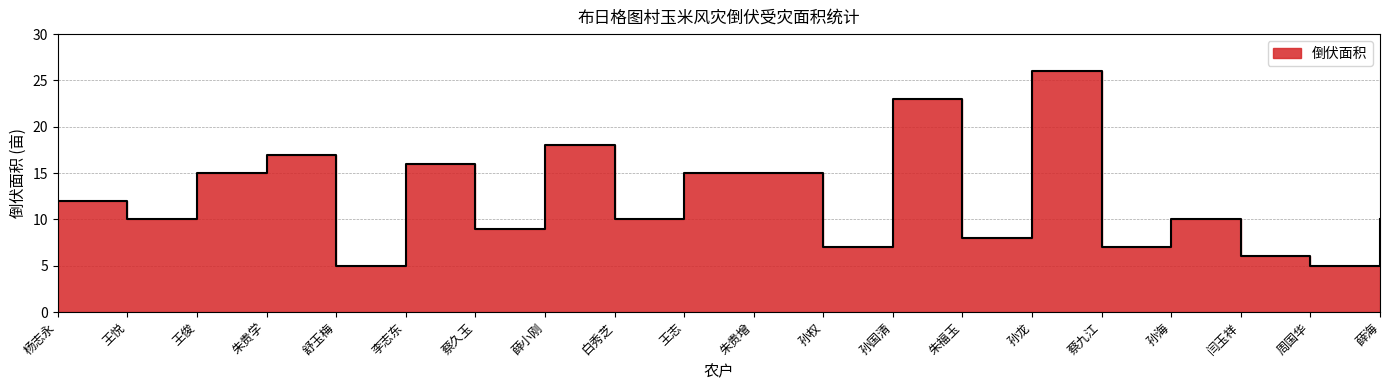

What is the change in value from 王悦 to 薛小刚?

+8